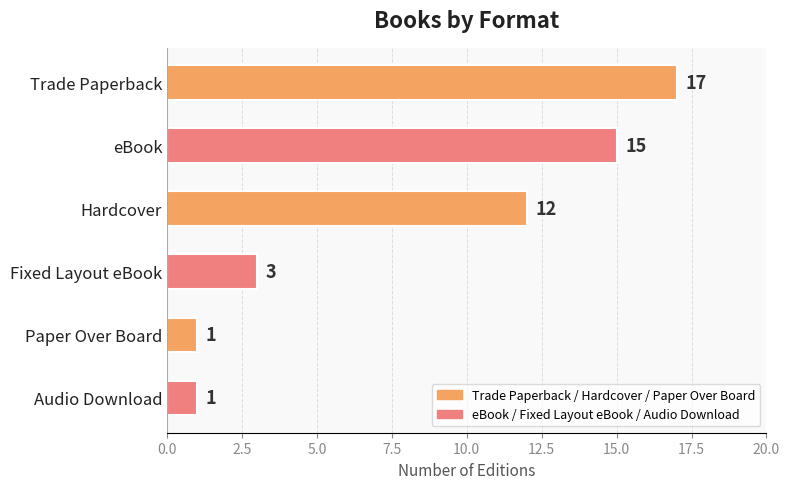

How many series are shown in this chart?

1